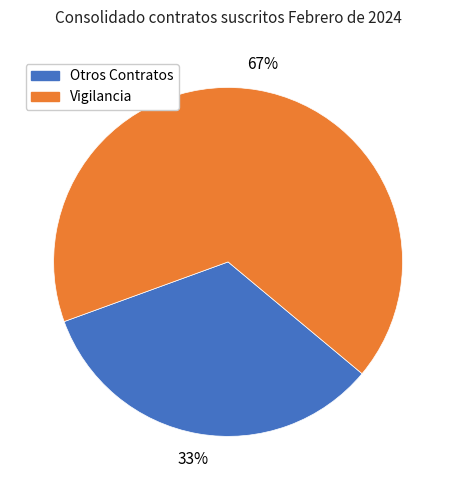

Is there any slice that represents more than half of the pie?

Yes